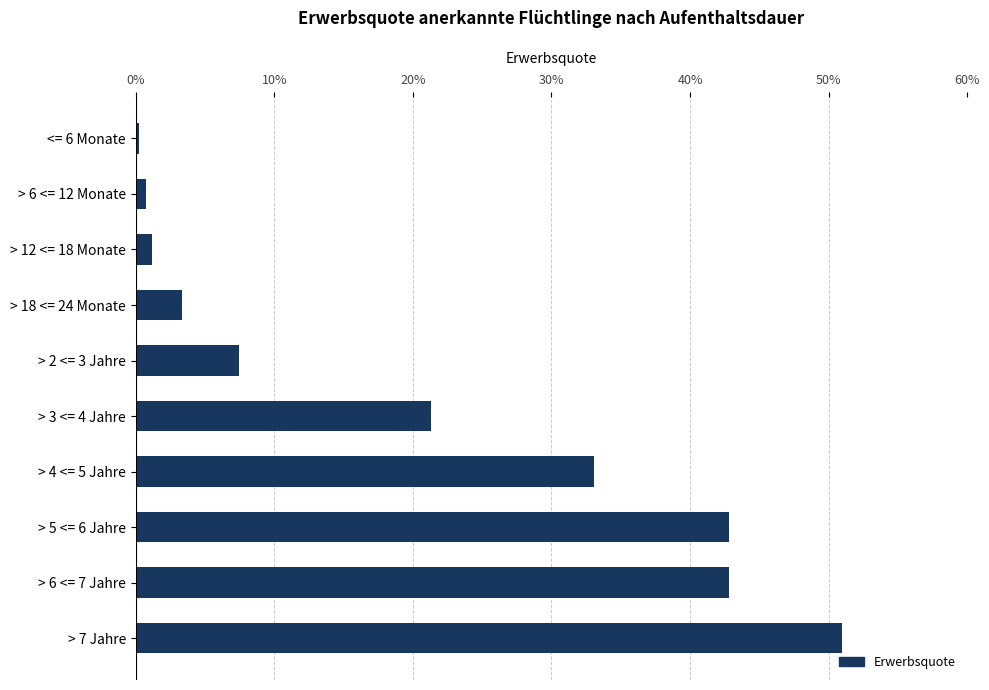

What is the sum of all values?

203.9